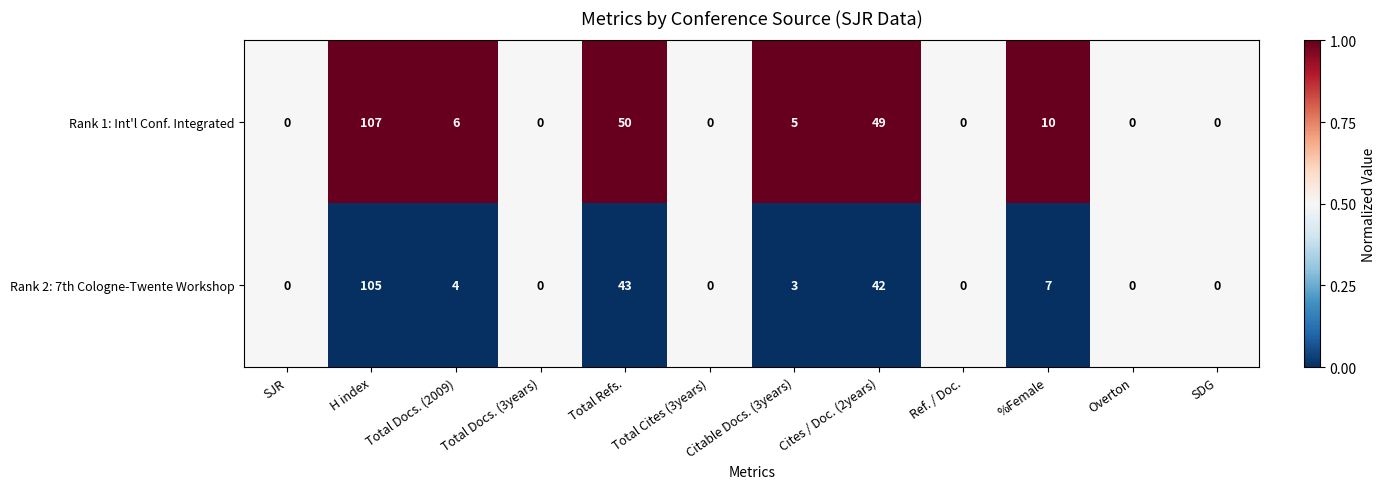

Rank the series by their average value, from highest to lowest.

Rank 1: Int'l Conf. Integrated, Rank 2: 7th Cologne-Twente Workshop